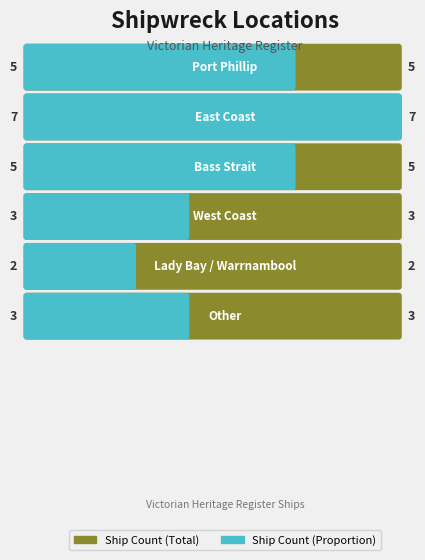

Where is the data nearest to the value 4?

Port Phillip